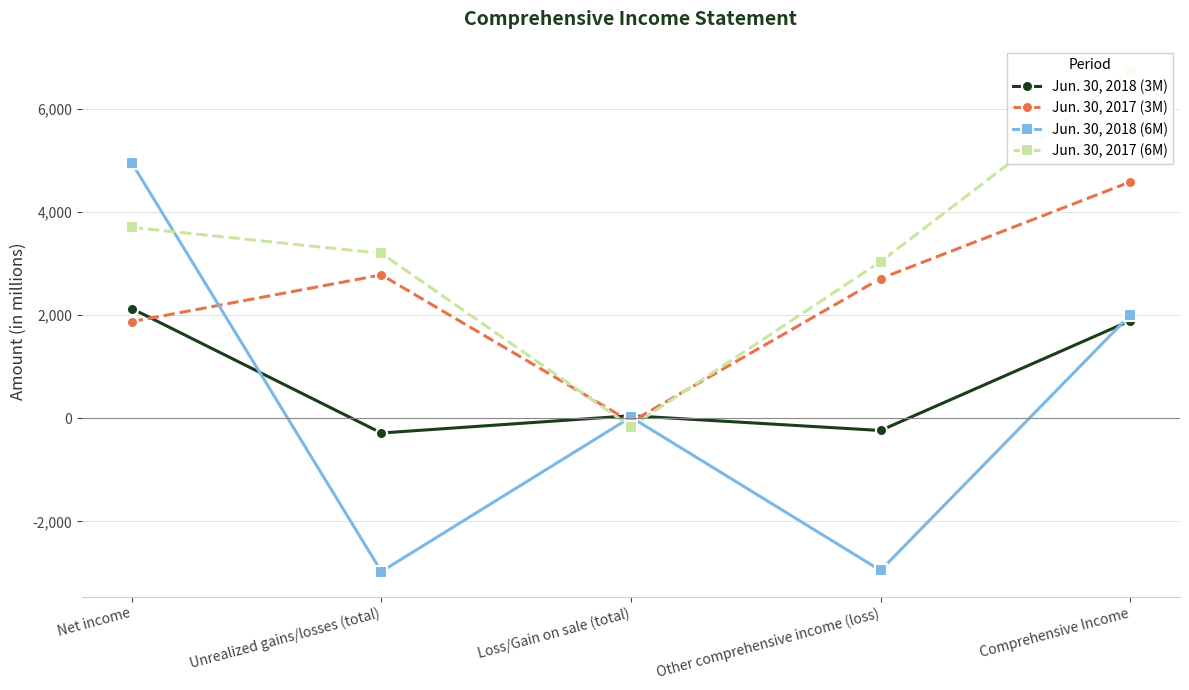

At which label does Jun. 30, 2018 (3M) reach its peak?

Net income